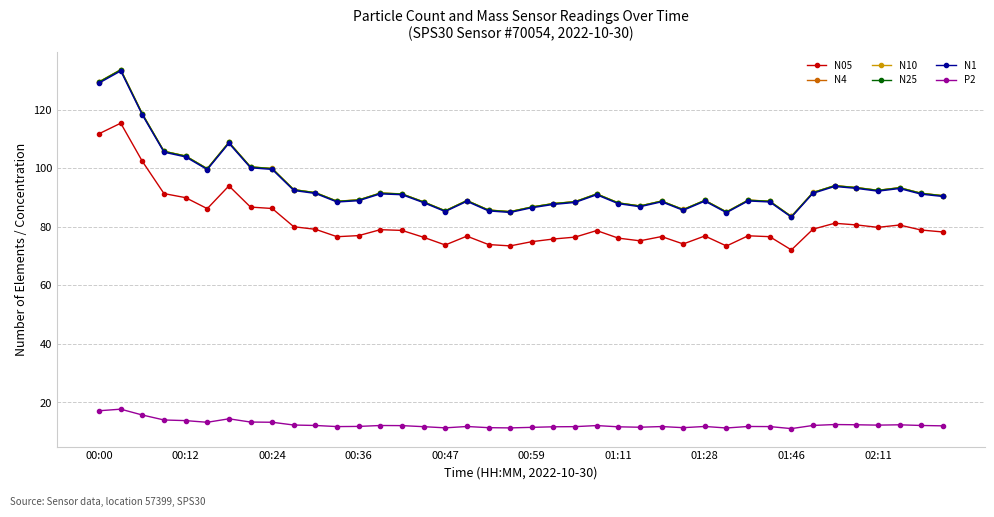

Which series has the widest spread of values?

N10